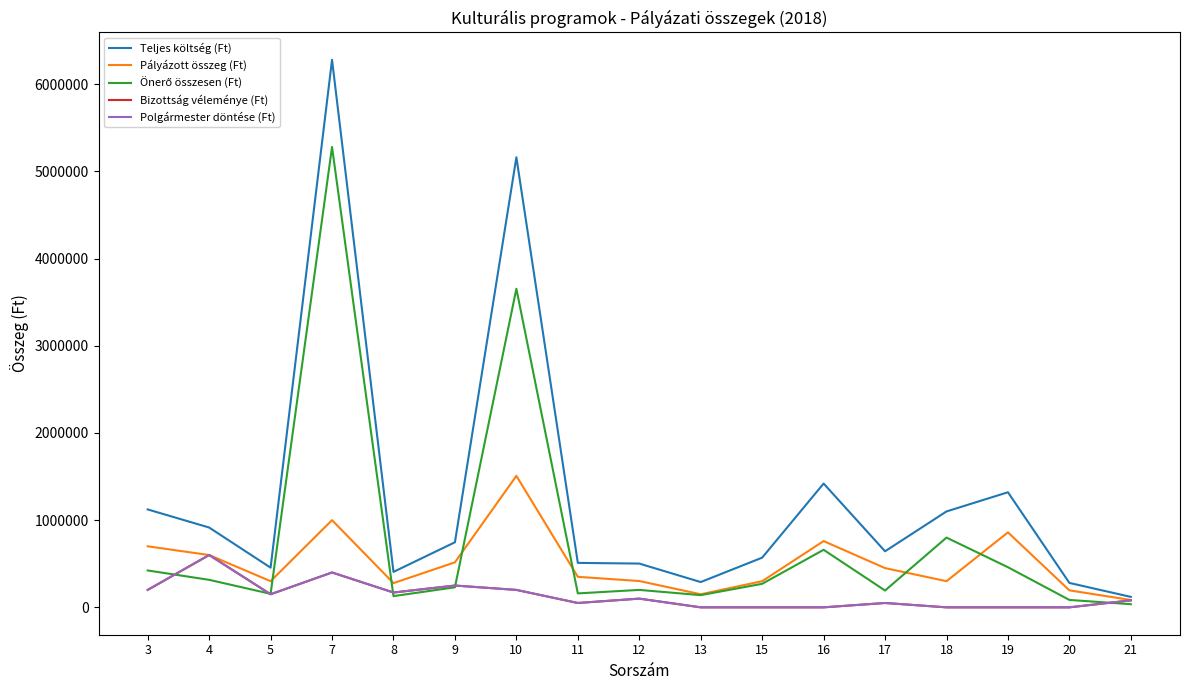

Does the chart display data point markers on the line(s)?

No